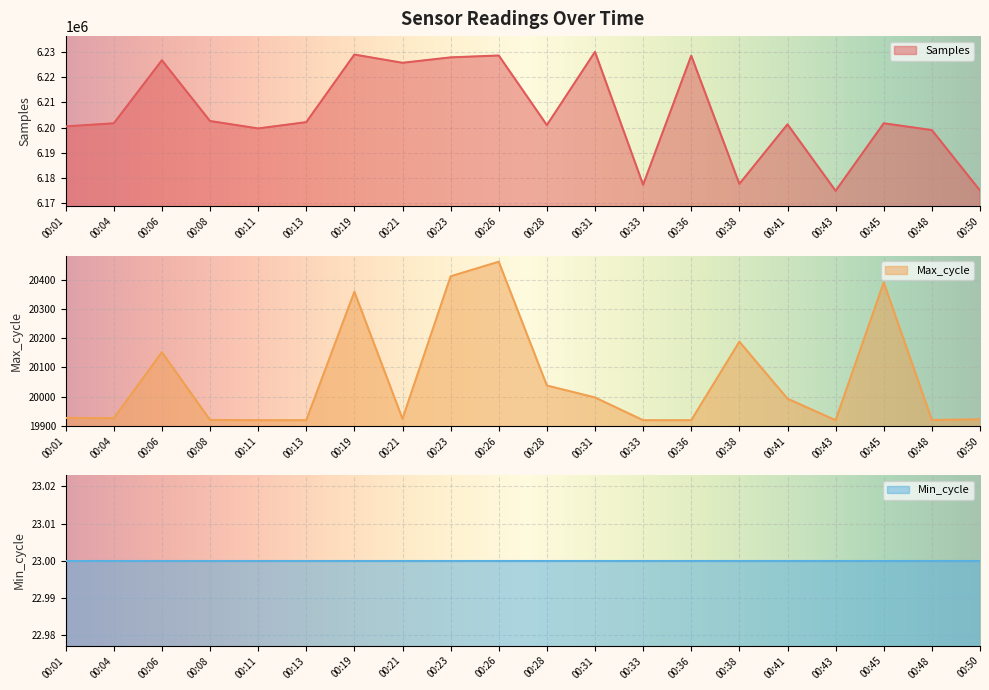

True or false: Max_cycle and Samples intersect in this chart.

False